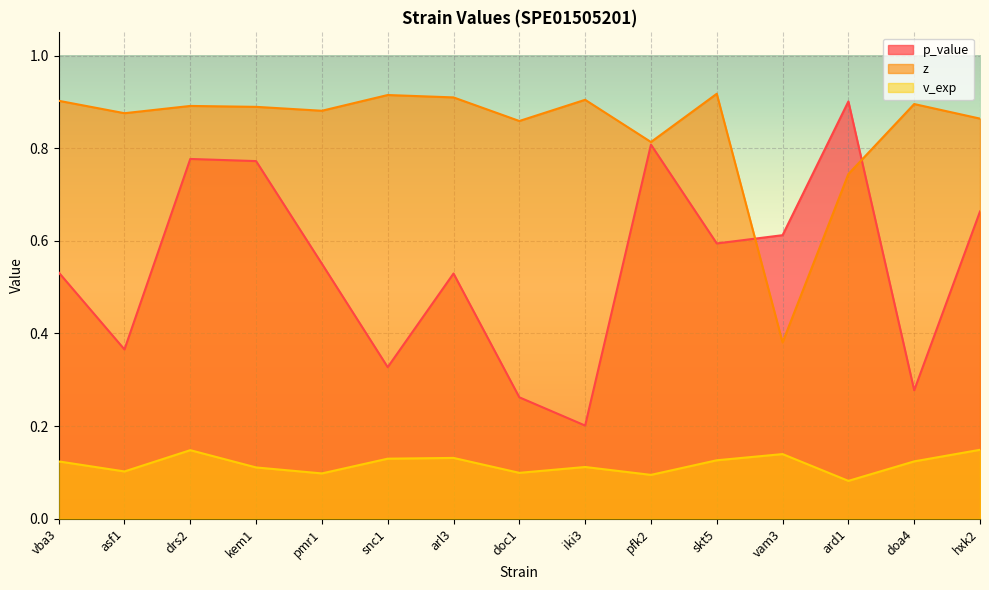

What is the average value of the v_exp series?

0.1